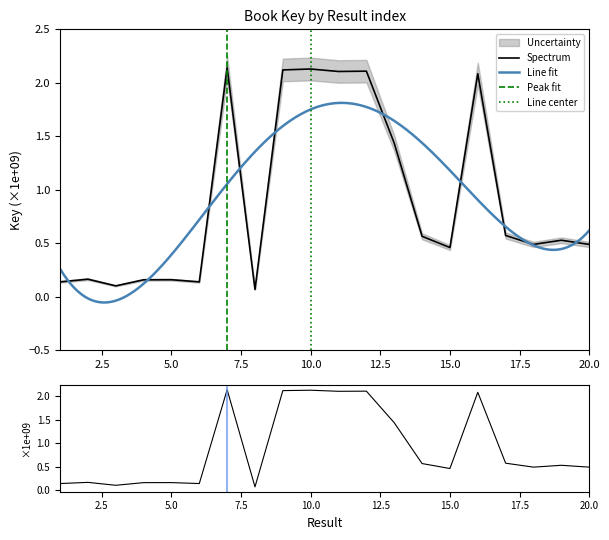

Rank the categories by value from highest to lowest.

7, 10, 9, 12, 11, 16, 13, 17, 14, 19, 18, 20, 15, 2, 5, 4, 6, 1, 3, 8